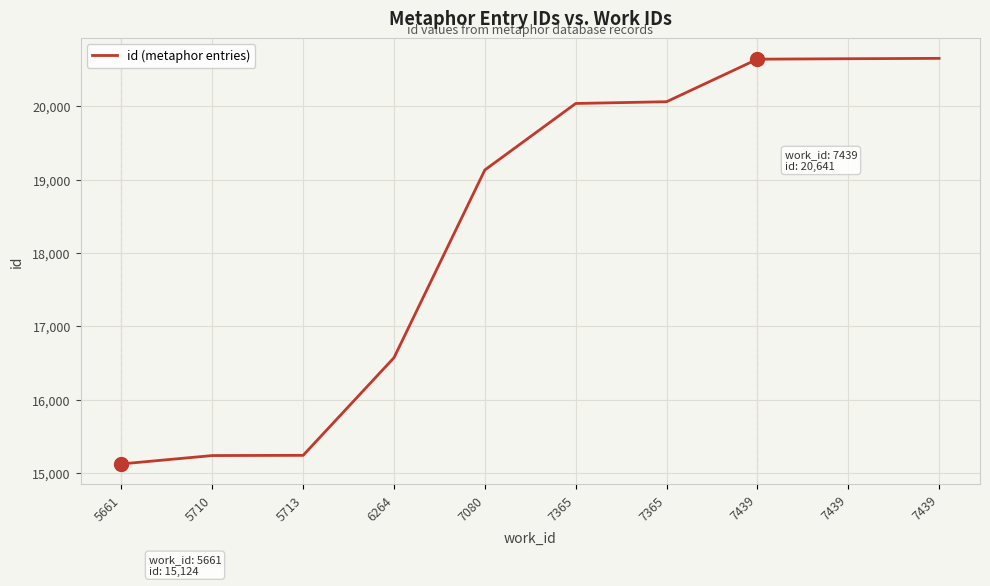

How many lines are shown in the chart?

1